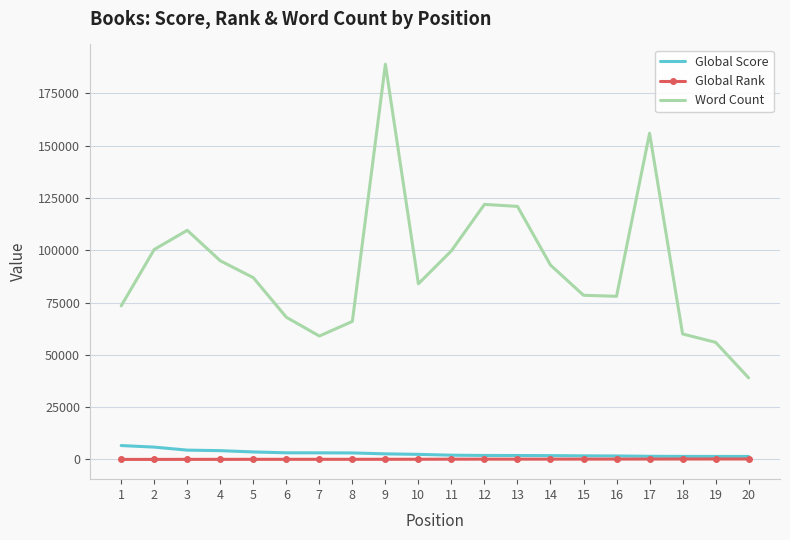

What is the sum of the Global Rank values at 2 and 7?

57